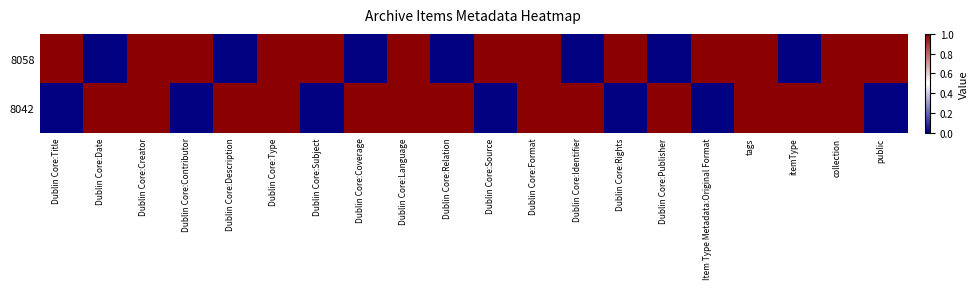

Between Dublin Core:Creator and Dublin Core:Identifier, which is larger?

Dublin Core:Creator